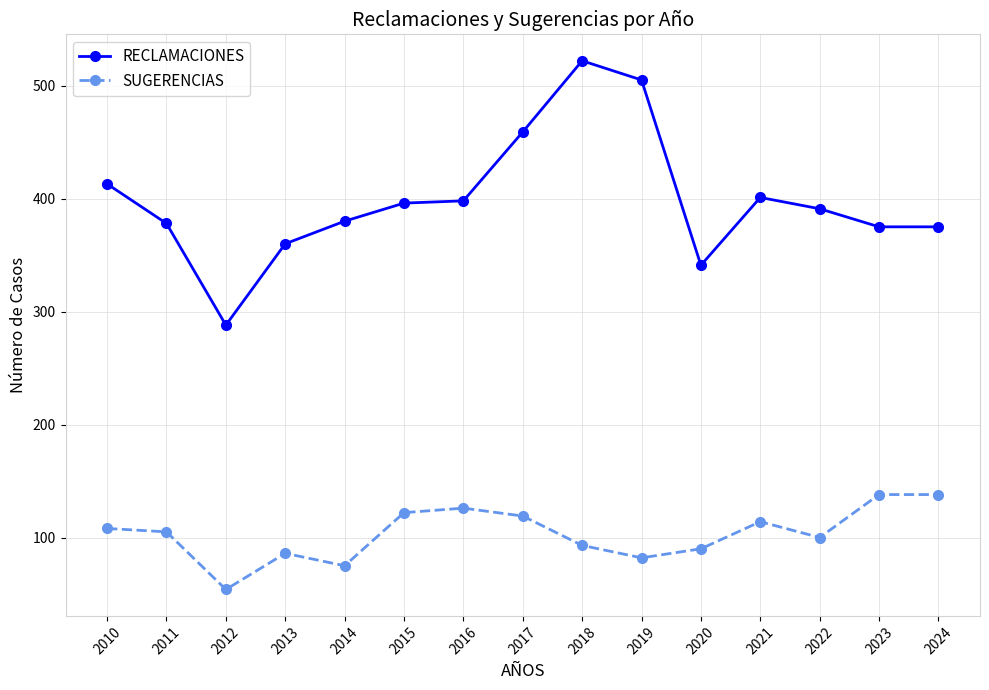

What is the maximum value shown in the chart?

522